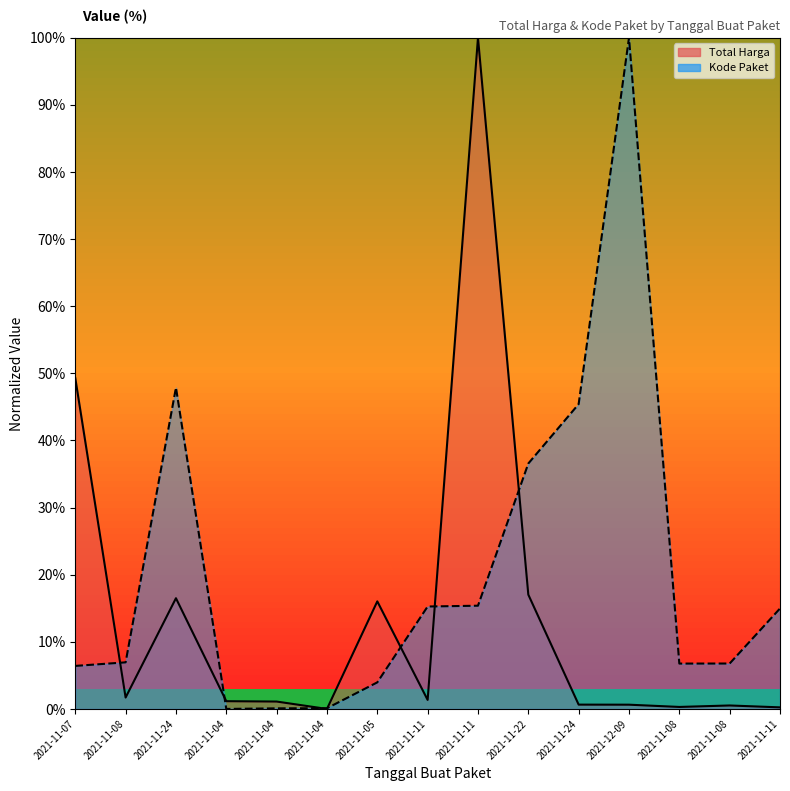

How many data points in Kode Paket are less than 6?

4